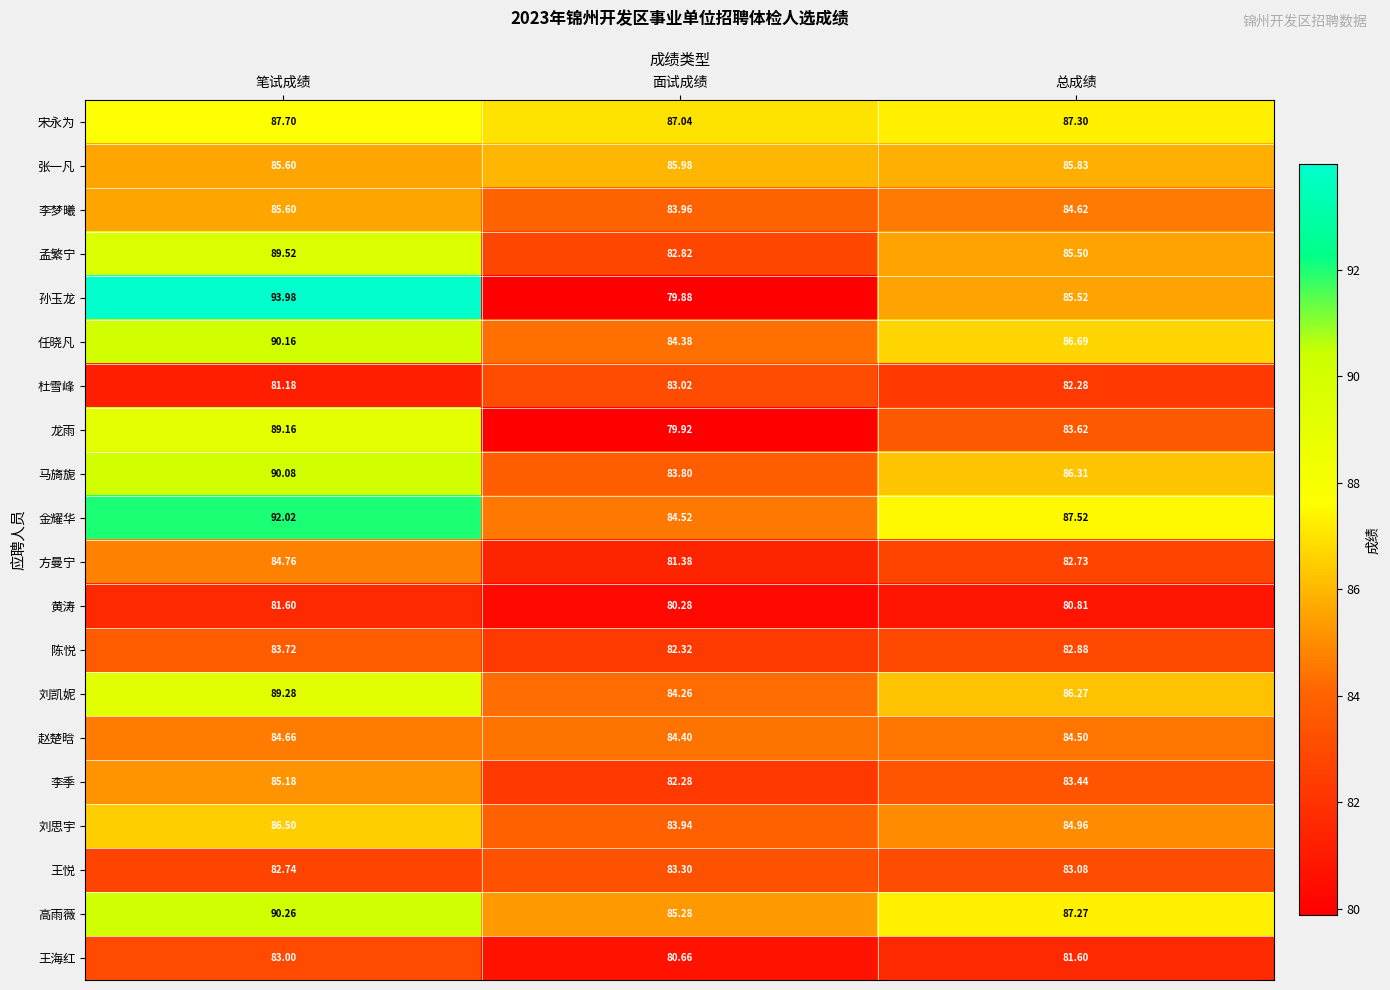

At which label does 孙玉龙 reach its minimum?

面试成绩